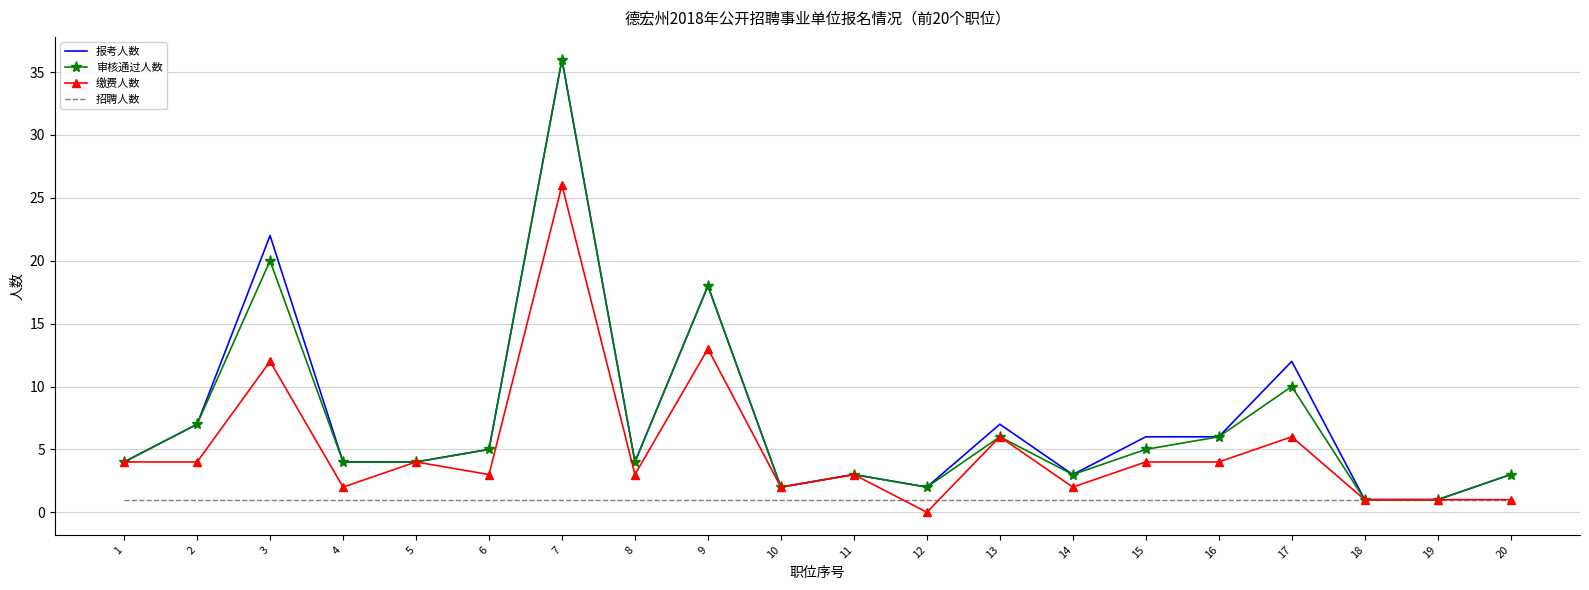

Rank the series at 3 from highest to lowest value.

报考人数, 审核通过人数, 缴费人数, 招聘人数